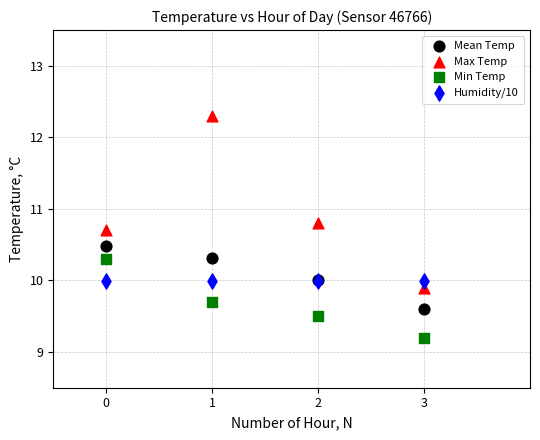

Which series reaches the minimum Y coordinate?

Min Temp